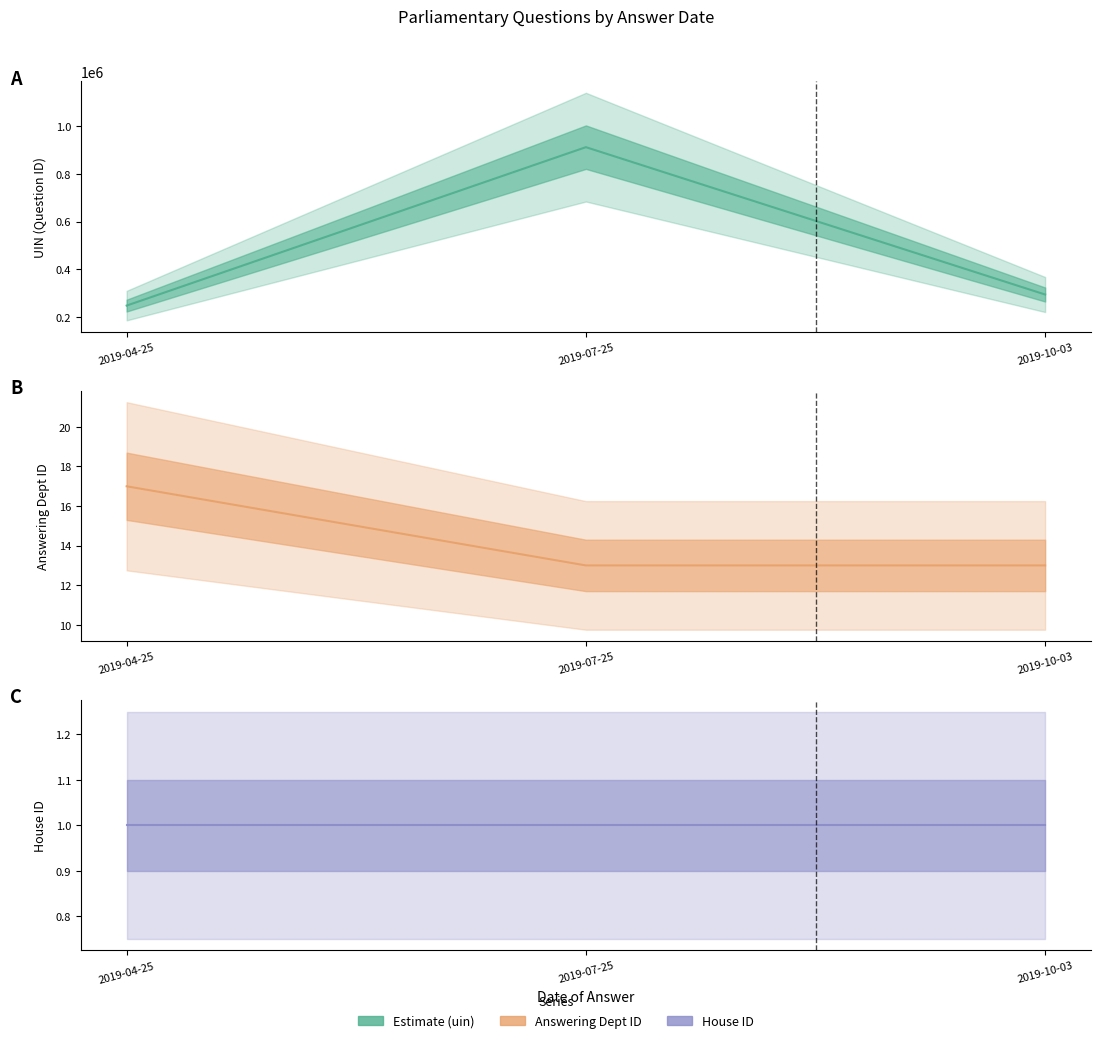

Count the answering dept id values in the range 13 to 17.

3